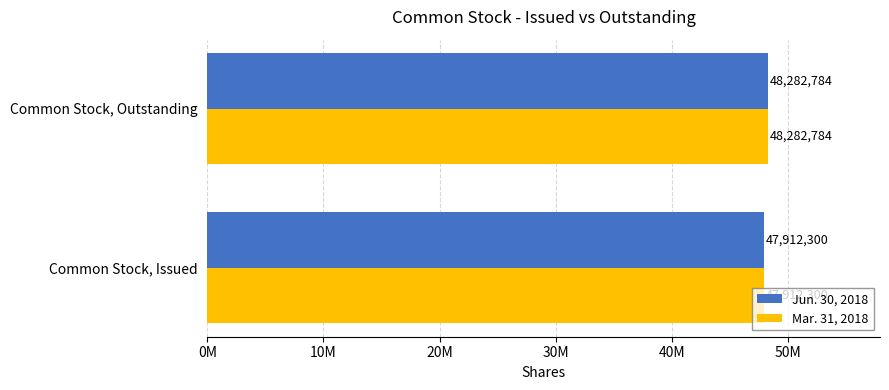

What are all the series names shown in the legend?

Jun. 30, 2018, Mar. 31, 2018